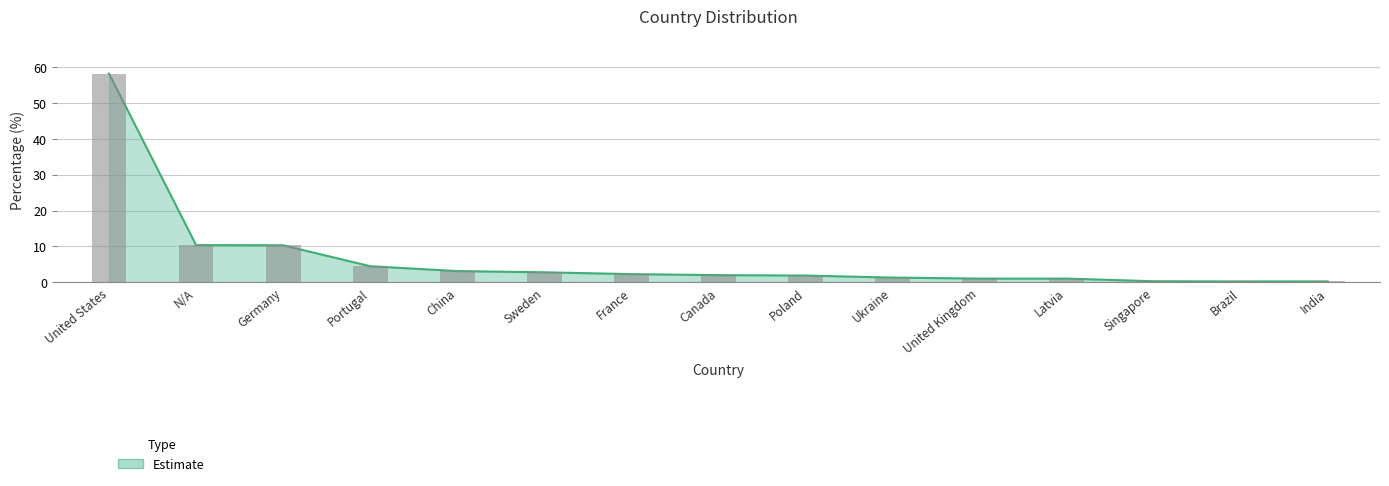

Reading left to right, extract all data points from this chart.

United States=58.2	N/A=10.4	Germany=10.3	Portugal=4.5	China=3.1	Sweden=2.8	France=2.3	Canada=2.0	Poland=1.9	Ukraine=1.3	United Kingdom=1.0	Latvia=1.0	Singapore=0.3	Brazil=0.2	India=0.2